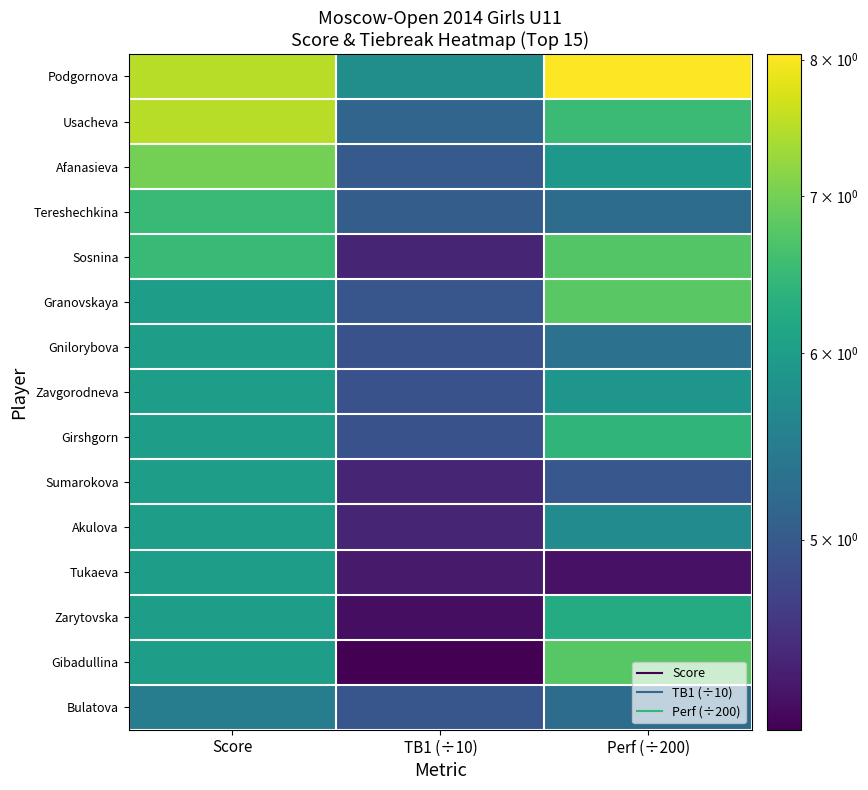

At how many categories does at least one series exceed 4?

3